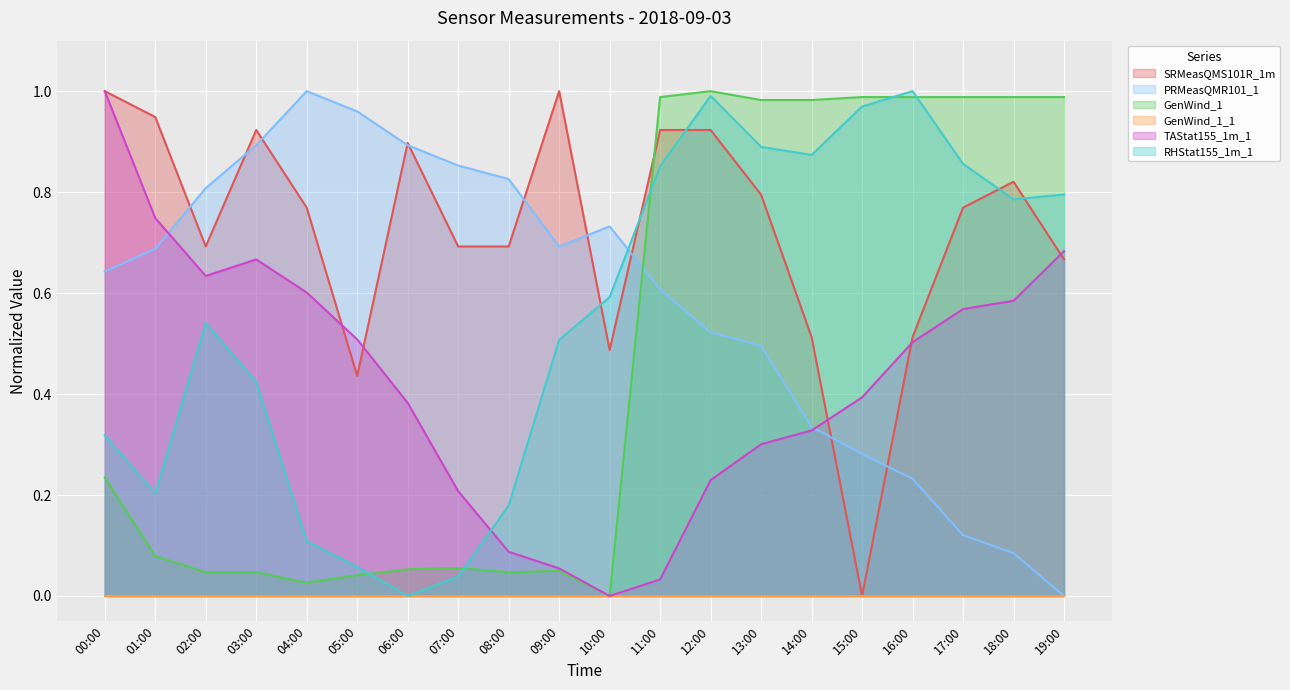

The SRMeasQMS101R_1m series shows 0.8 at 13:00. True or false?

True